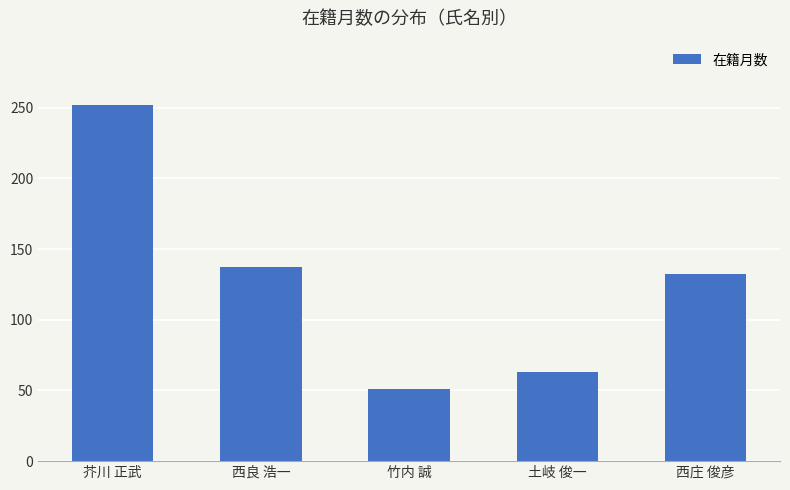

Are the bars horizontal?

No